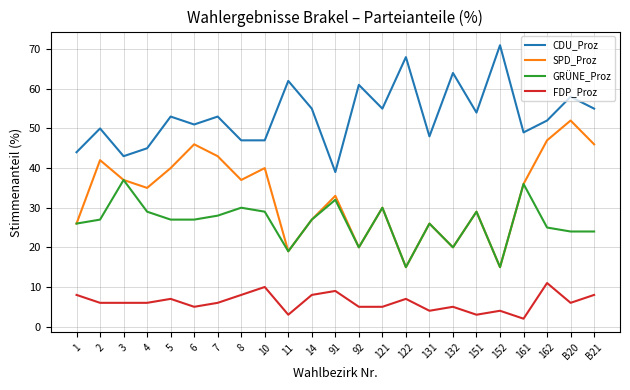

At which category is the sum across all series the highest?

B20